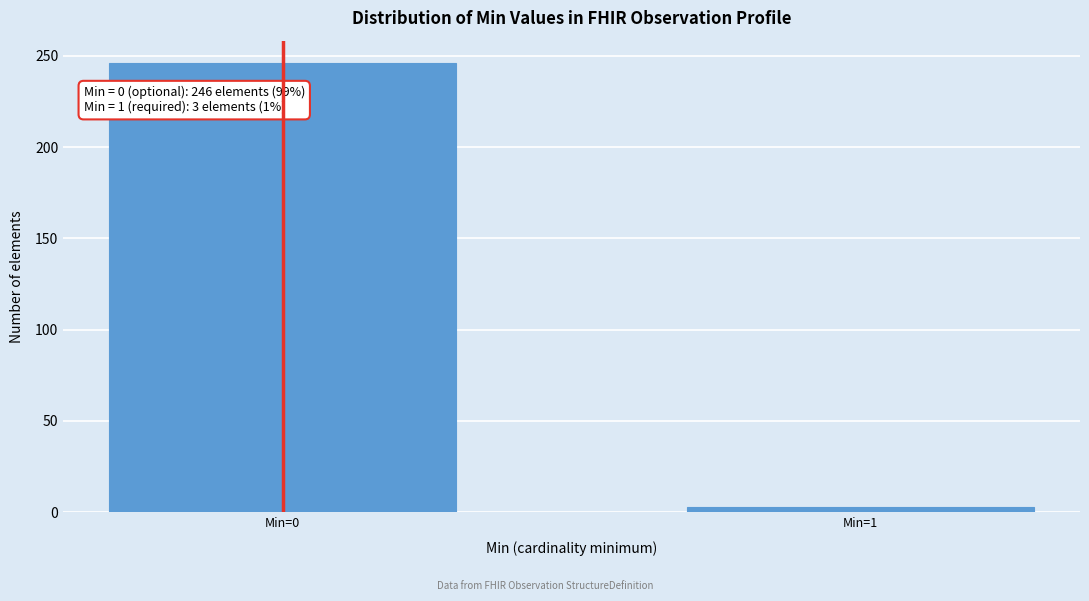

Reading left to right, what are all the values shown in this chart?

246	3